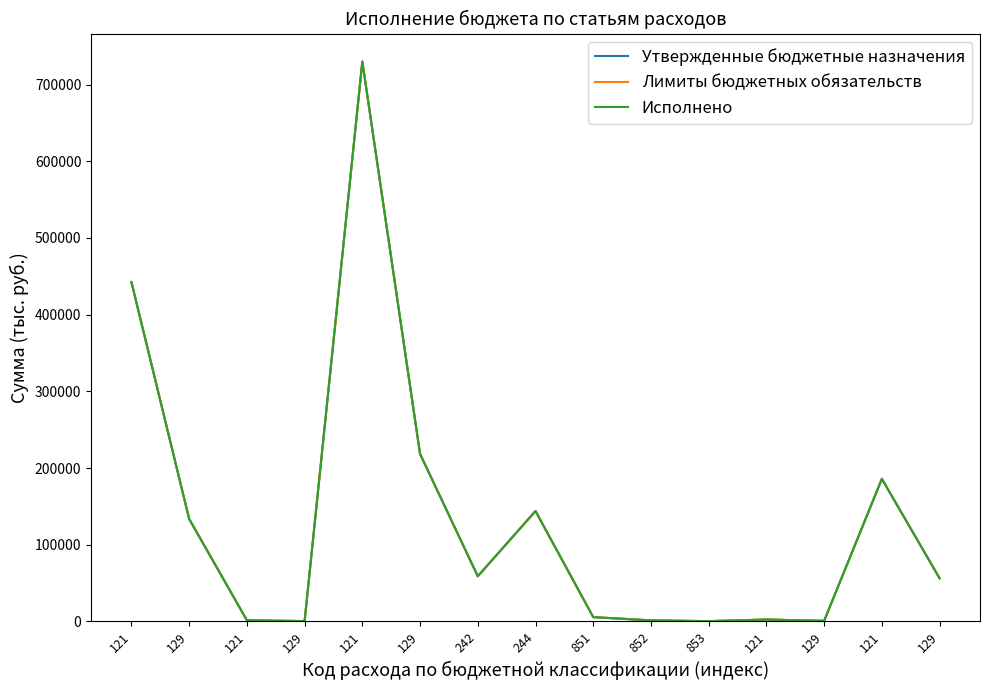

Does the chart display data point markers on the line(s)?

No